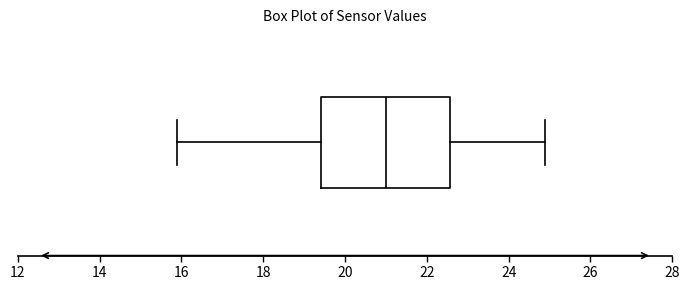

Read this box plot against the x-axis: the position of the median line, the range covered by the box, and the ends of both whiskers. The values are not printed on the chart, so give them approximately, as read against the axis.

median 21.0, box 19.4 to 22.6, whiskers 16.0 to 25.0